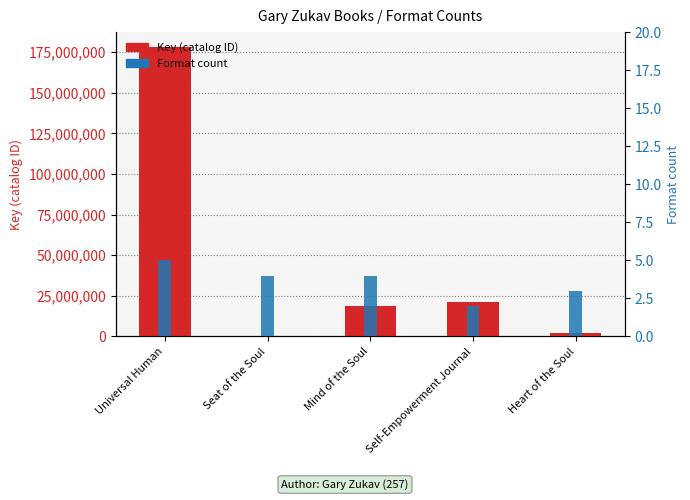

Reading left to right, what are all the values shown in this chart?

Key (catalog ID): Universal Human=178424920	Seat of the Soul=293	Mind of the Soul=18409565	Self-Empowerment Journal=21376763	Heart of the Soul=1891560
Format count: Universal Human=5	Seat of the Soul=4	Mind of the Soul=4	Self-Empowerment Journal=2	Heart of the Soul=3